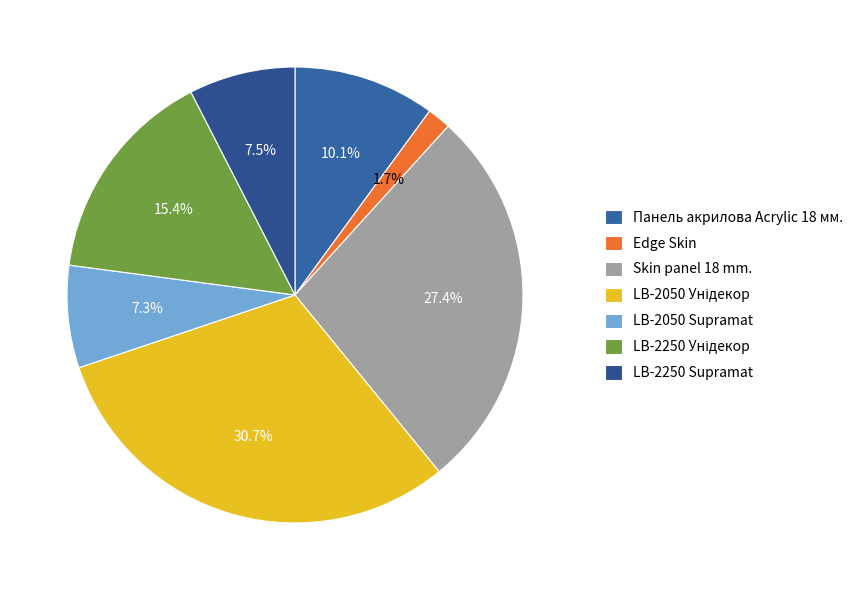

To the nearest percent, what portion does LB-2050 Supramat represent?

7%